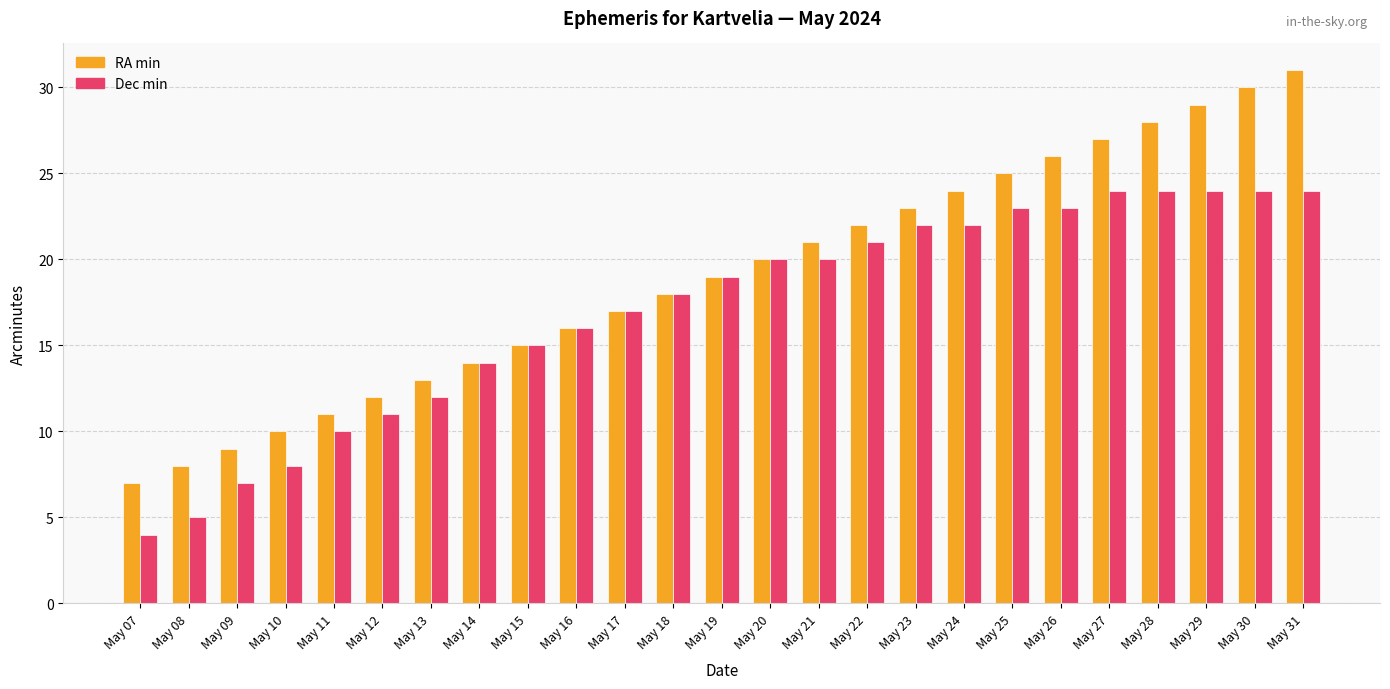

What value does the RA min series have at May 26, to the nearest 10?

30